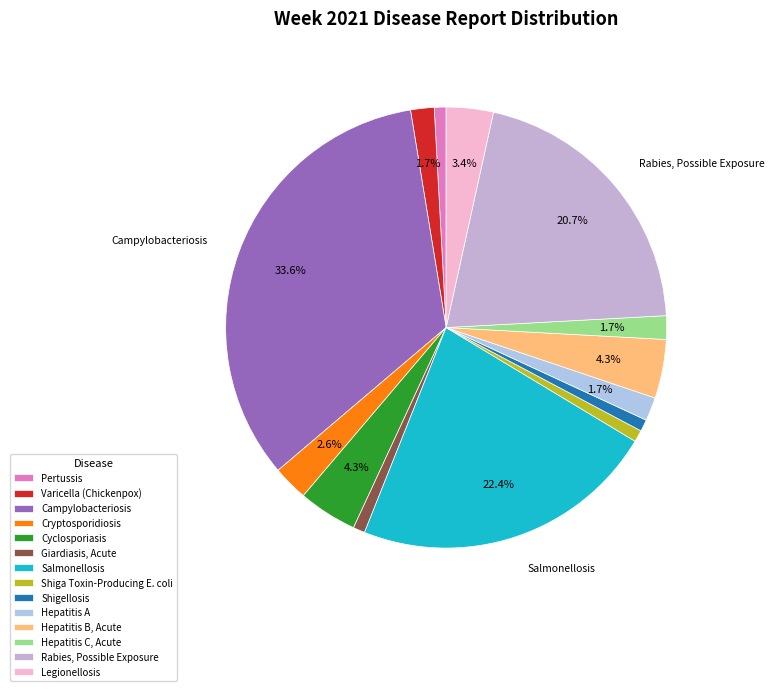

How many slices are in this pie chart?

14